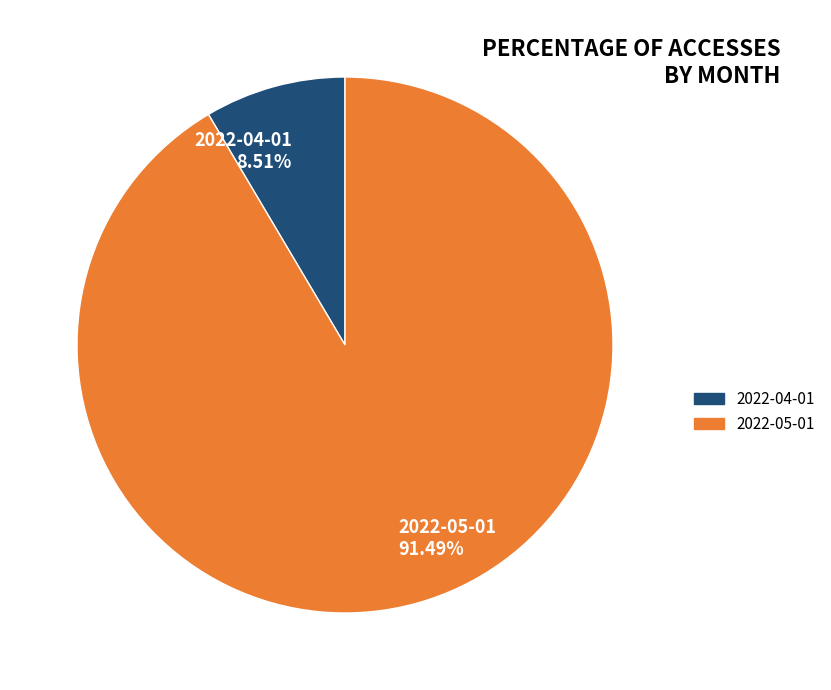

The 2022-04-01 slice represents 9% of the pie. True or false?

True